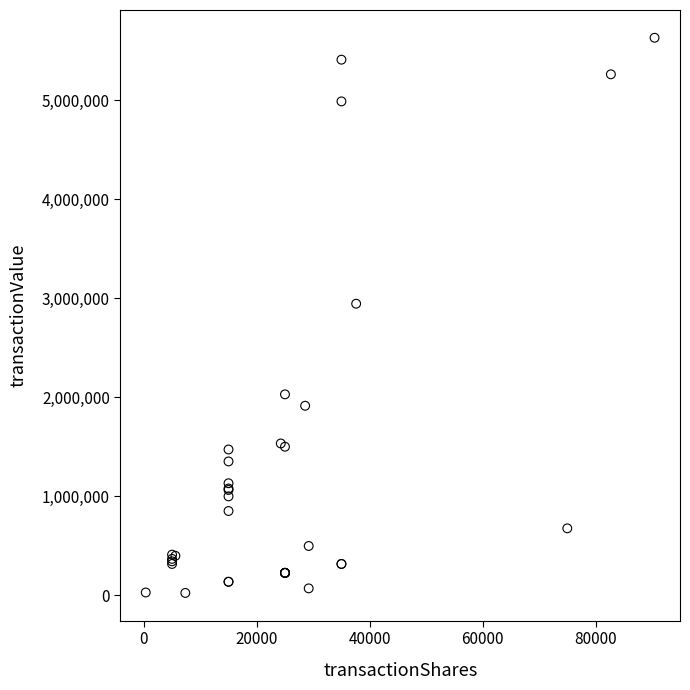

What Y value in the scatter plot is closest to 2827971?

2945771